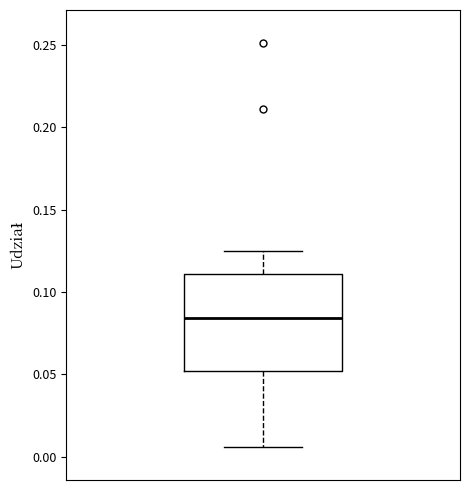

Where does the upper whisker of the box end on the y-axis? The values are not printed on the chart, so give them approximately, as read against the axis.

0.125